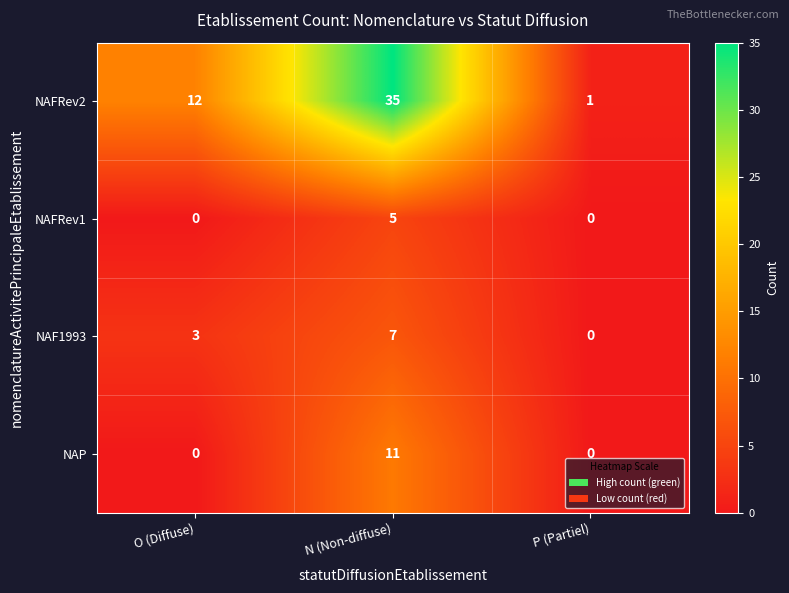

What is the average value of the NAP series?

4